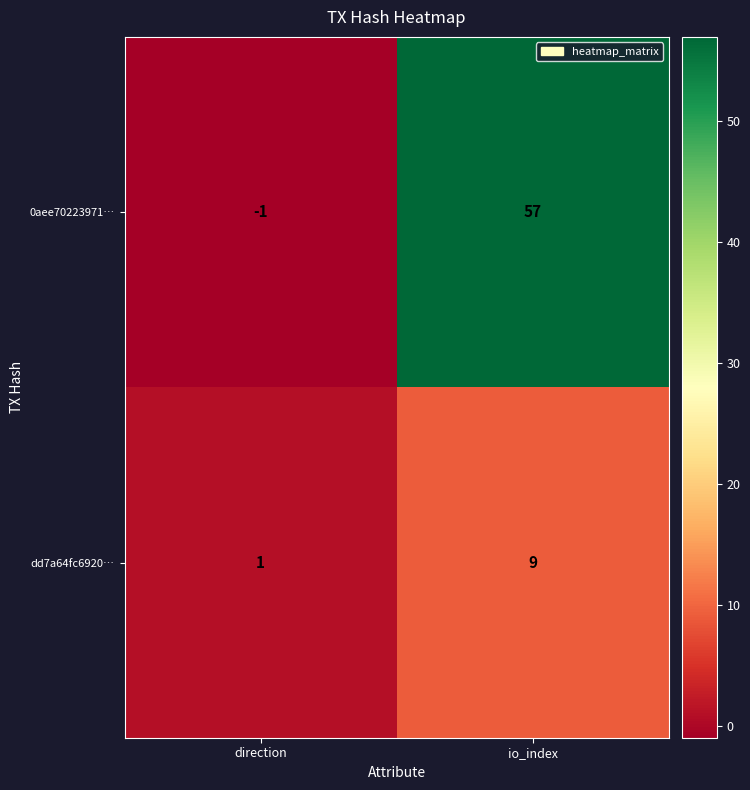

Reading left to right, extract all data points from this chart.

0aee70223971…: direction=-1	io_index=57
dd7a64fc6920…: direction=1	io_index=9